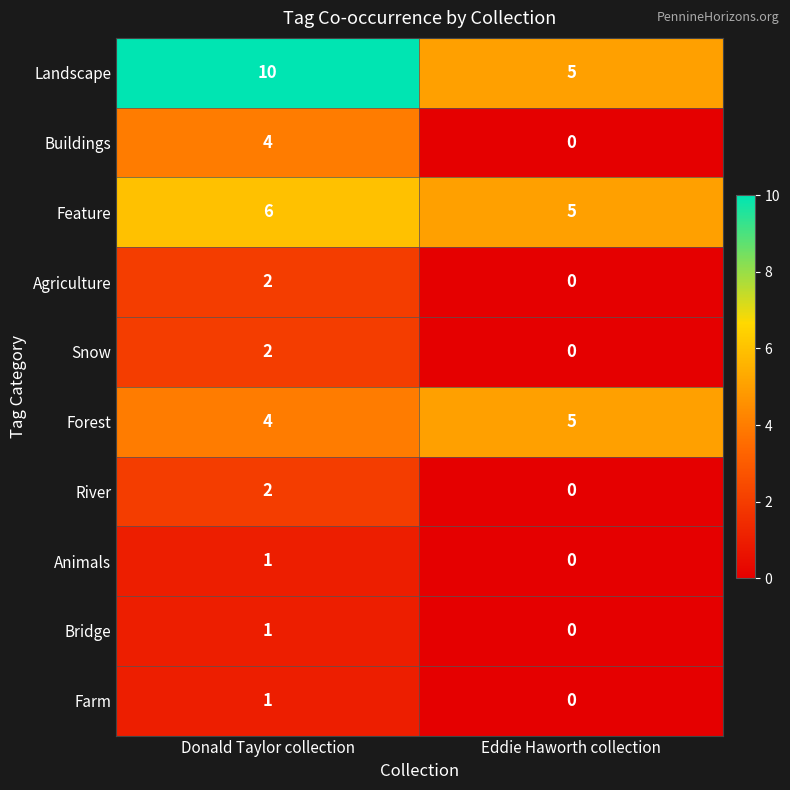

Which series changed the most between Donald Taylor collection and Eddie Haworth collection?

Landscape